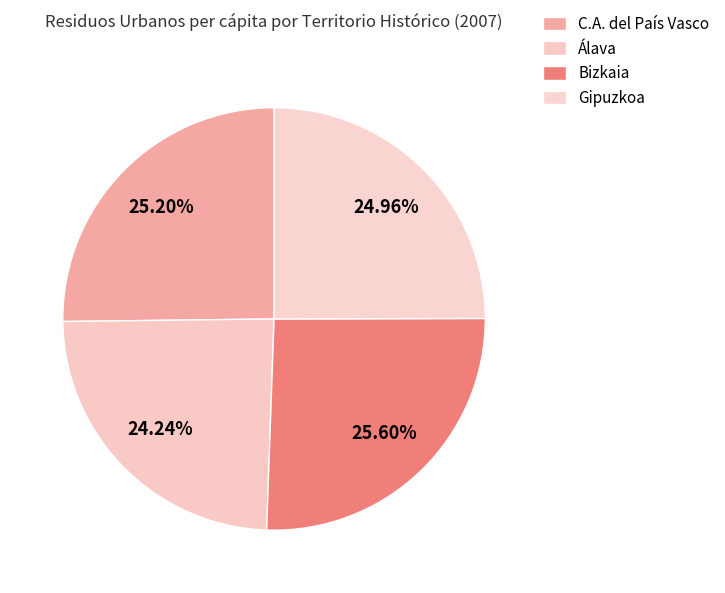

How many segments does this pie chart have?

4